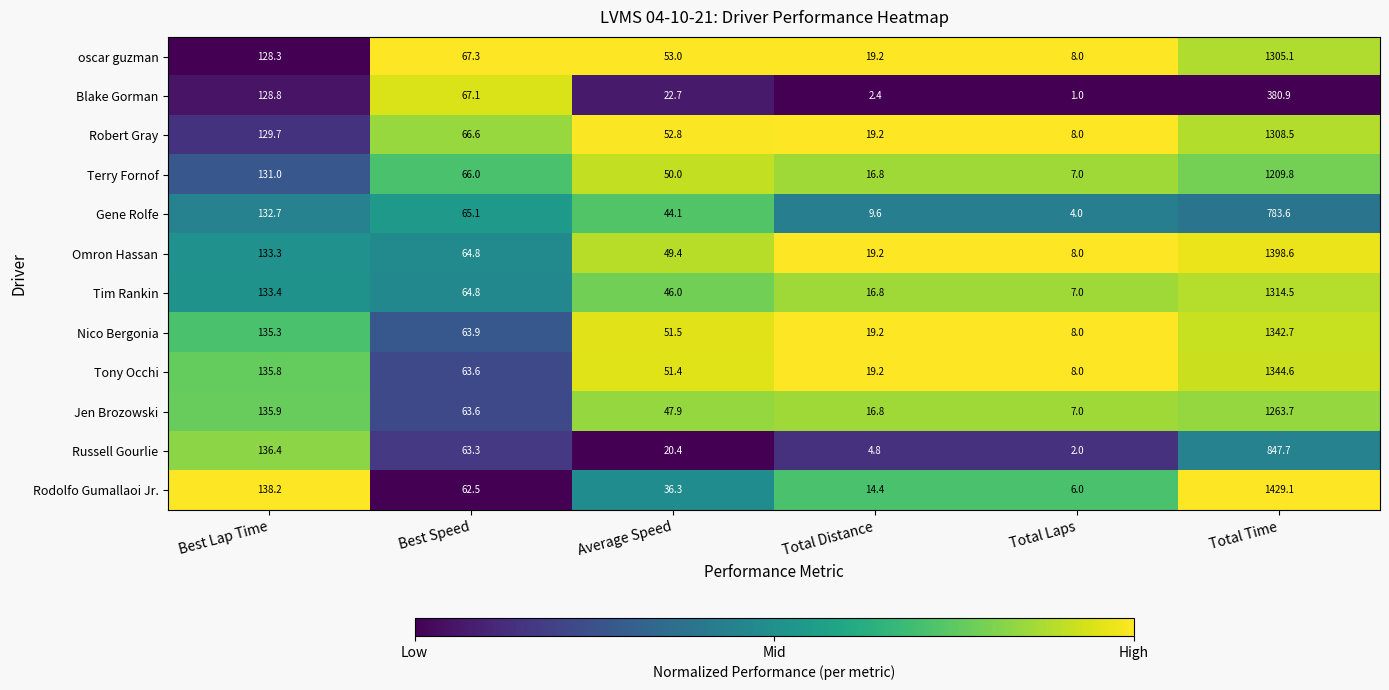

Between Best Lap Time and Best Speed, which series saw the biggest shift?

Rodolfo Gumallaoi Jr.